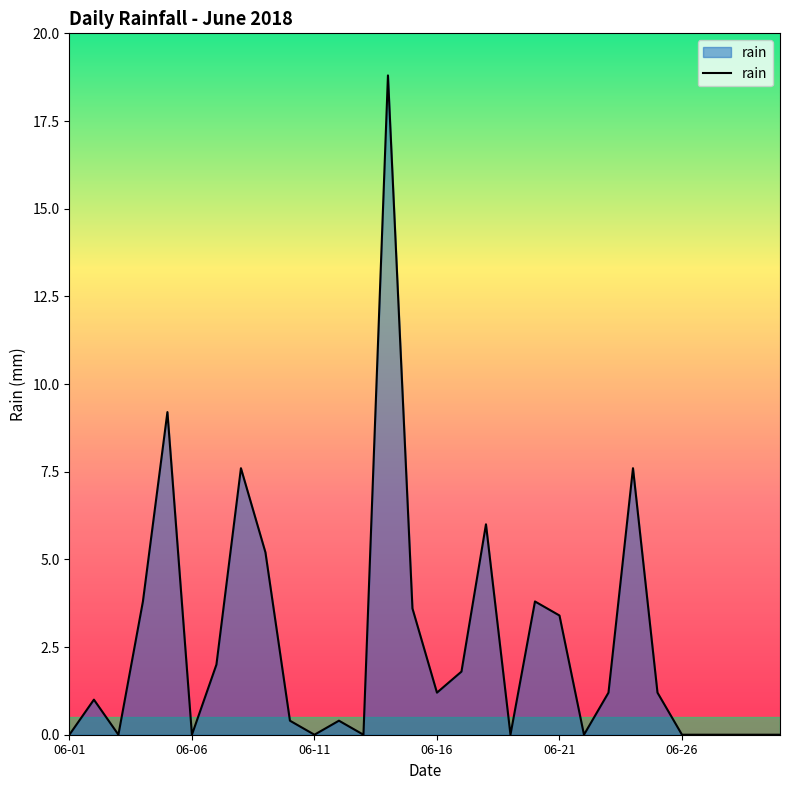

Reading right to left, transcribe all the data shown in this chart.

0.0	0.0	0.0	0.0	0.0	1.2	7.6	1.2	0.0	3.4	3.8	0.0	6.0	1.8	1.2	3.6	18.8	0.0	0.4	0.0	0.4	5.2	7.6	2.0	0.0	9.2	3.8	0.0	1.0	0.0